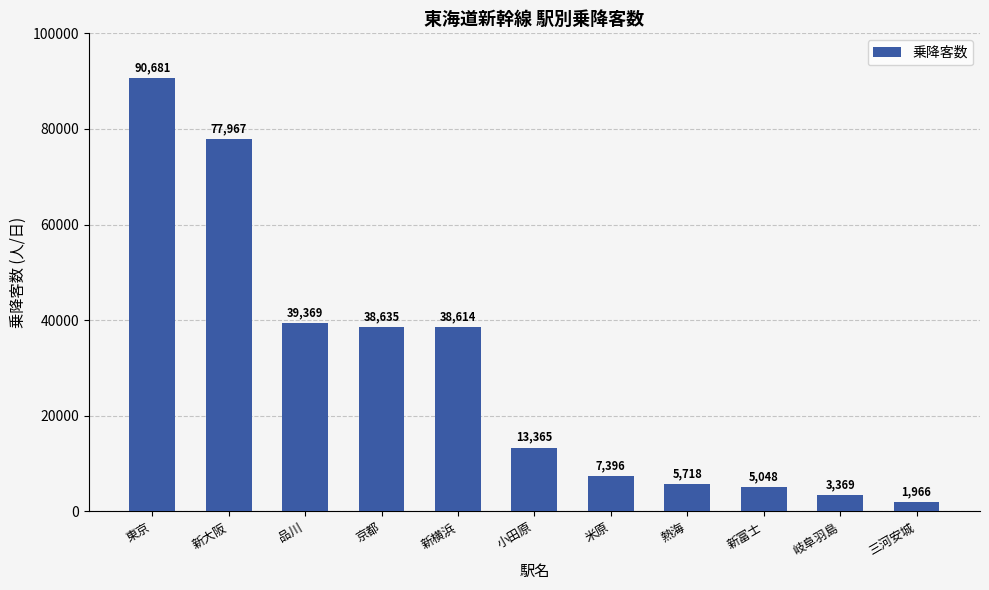

Reading right to left, transcribe all the data shown in this chart.

1966	3369	5048	5718	7396	13365	38614	38635	39369	77967	90681